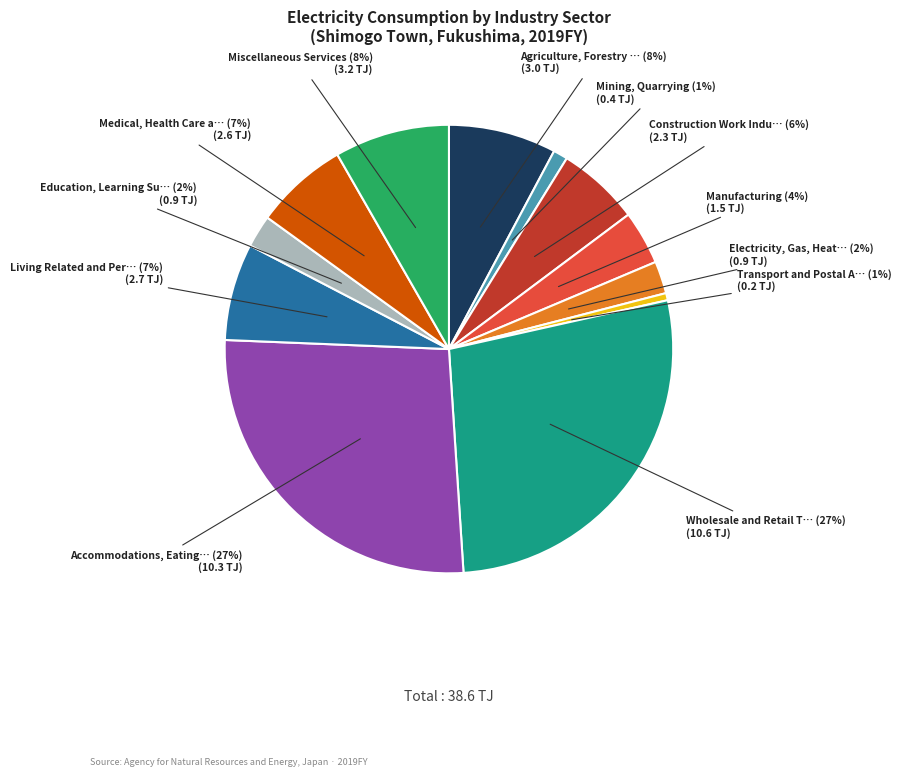

To the nearest percent, what is the average slice percentage?

8%